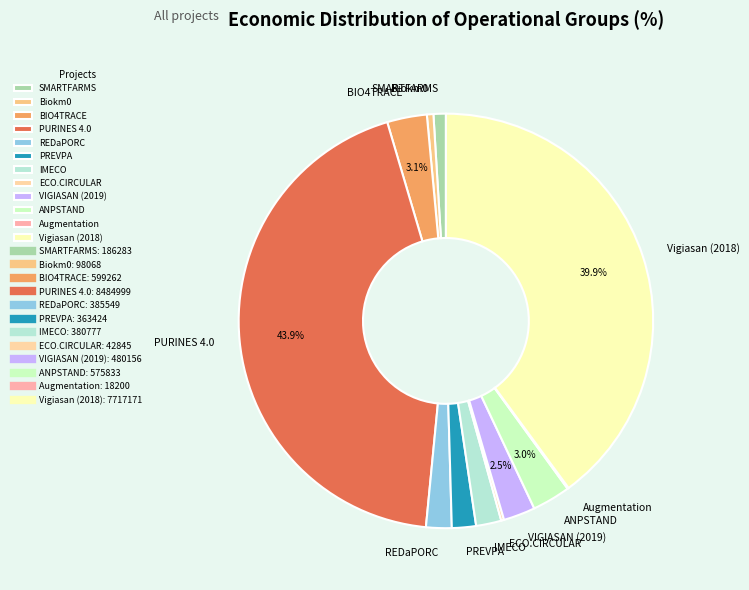

True or false: Biokm0 accounts for 11% of the total.

False